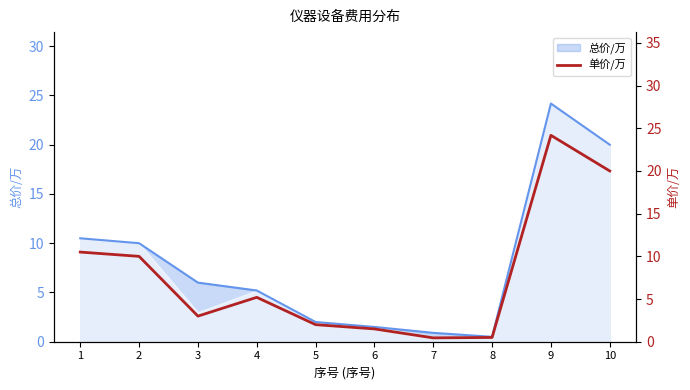

What is the smallest value displayed?

0.5